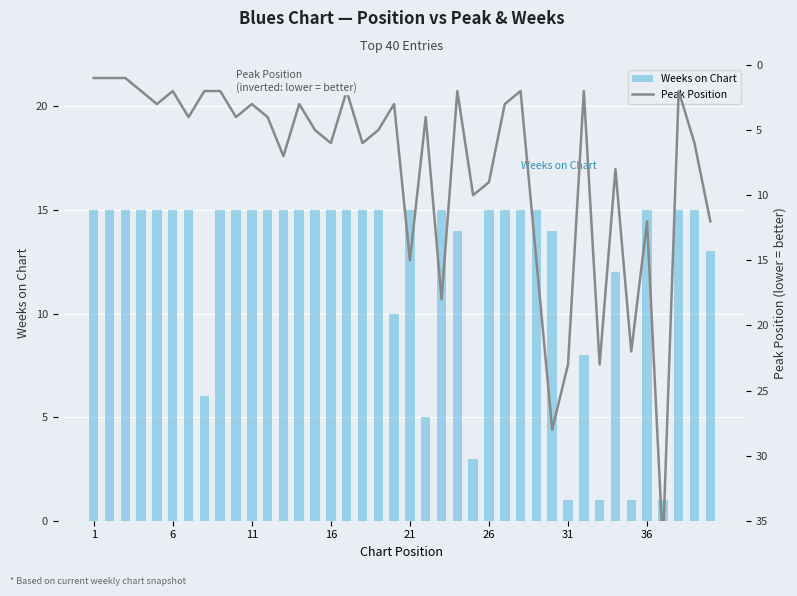

At how many categories does at least one series exceed 17?

6